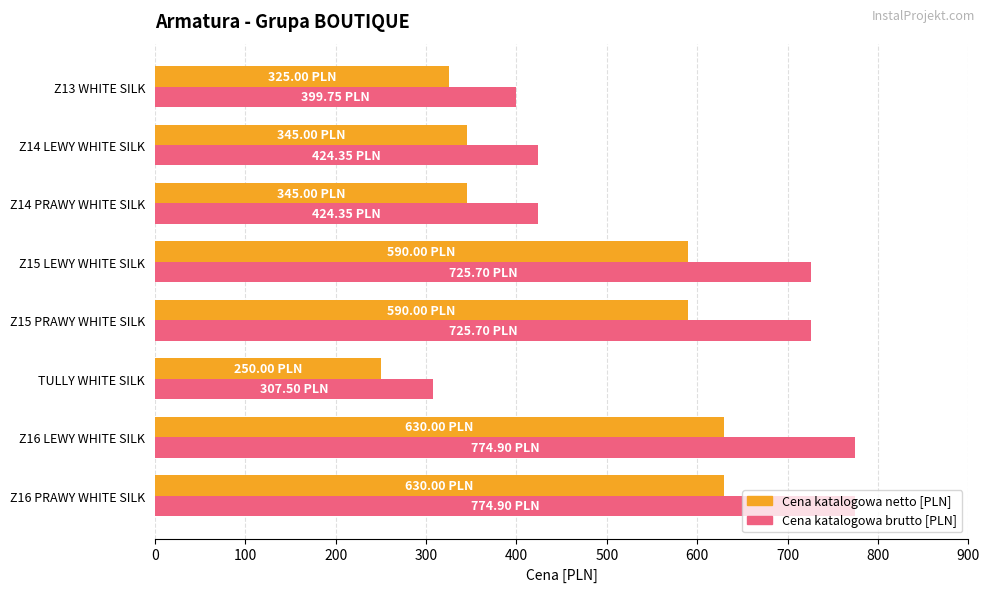

List the series in order of their peak value, highest first.

Cena katalogowa brutto [PLN], Cena katalogowa netto [PLN]